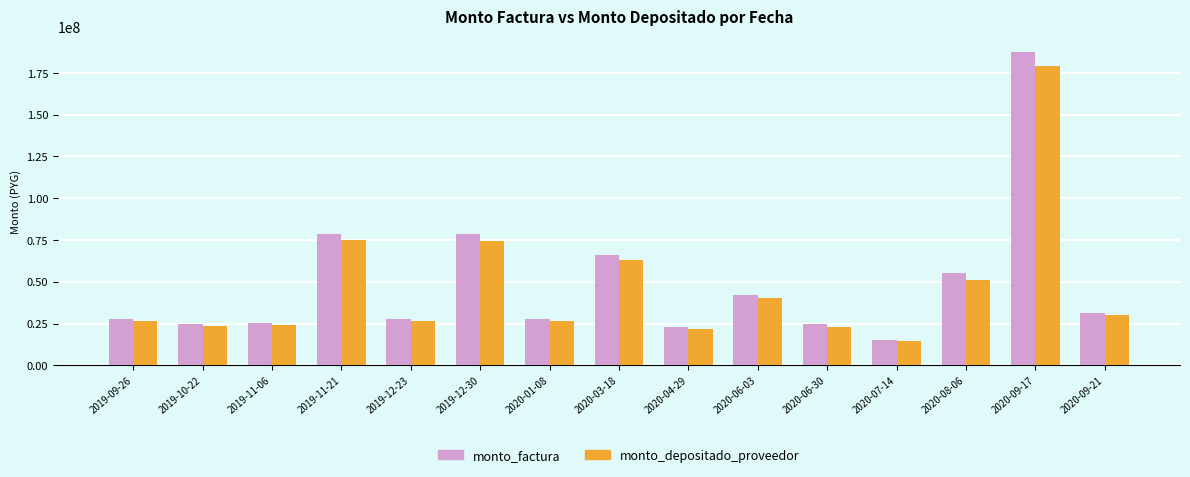

At which label does monto_depositado_proveedor first exceed 26601189?

2019-11-21